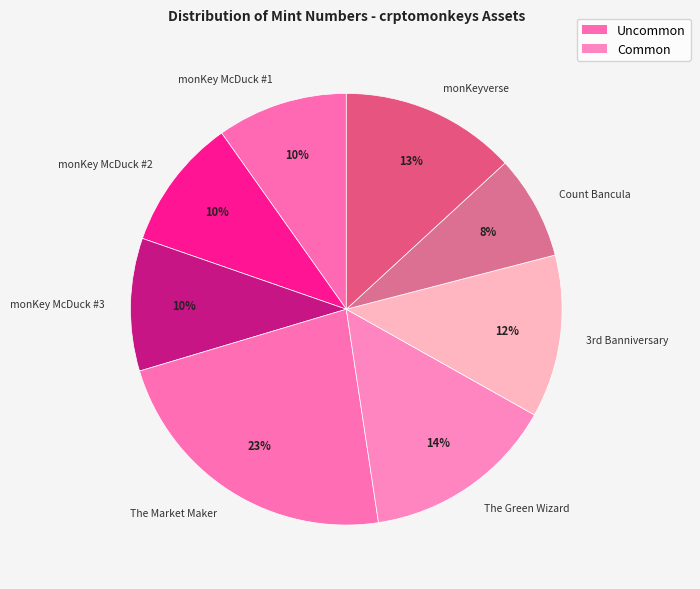

Between The Green Wizard and monKey McDuck #3, which is larger?

The Green Wizard